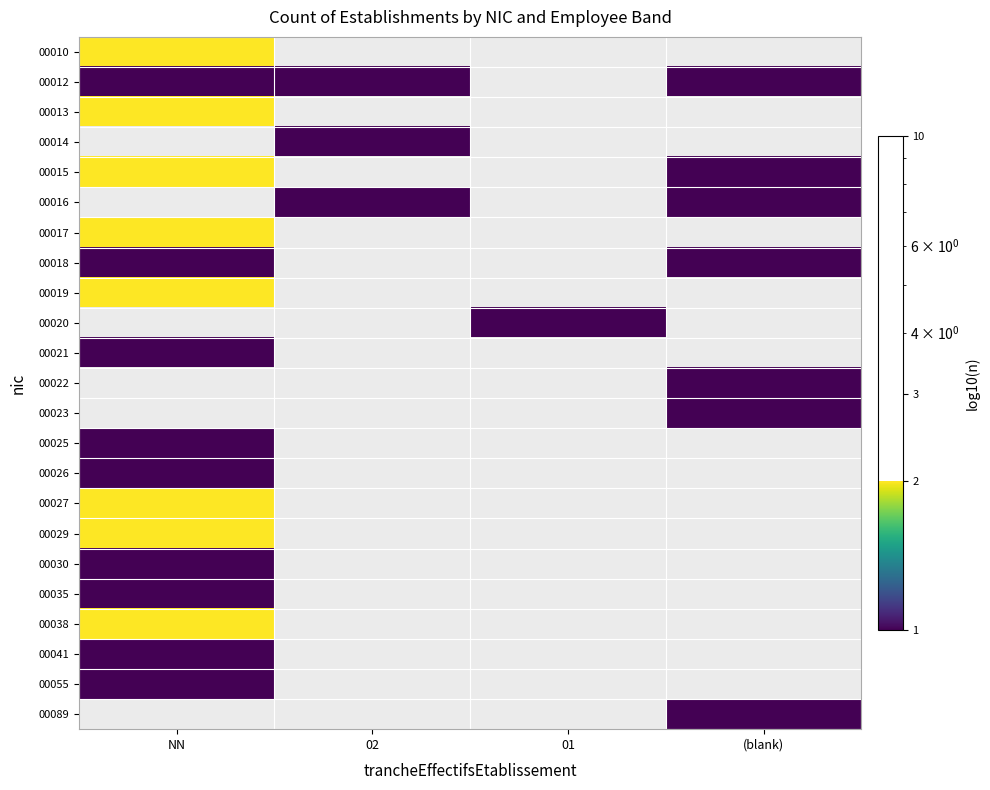

Where is 00015 nearest to the value 1?

(blank)